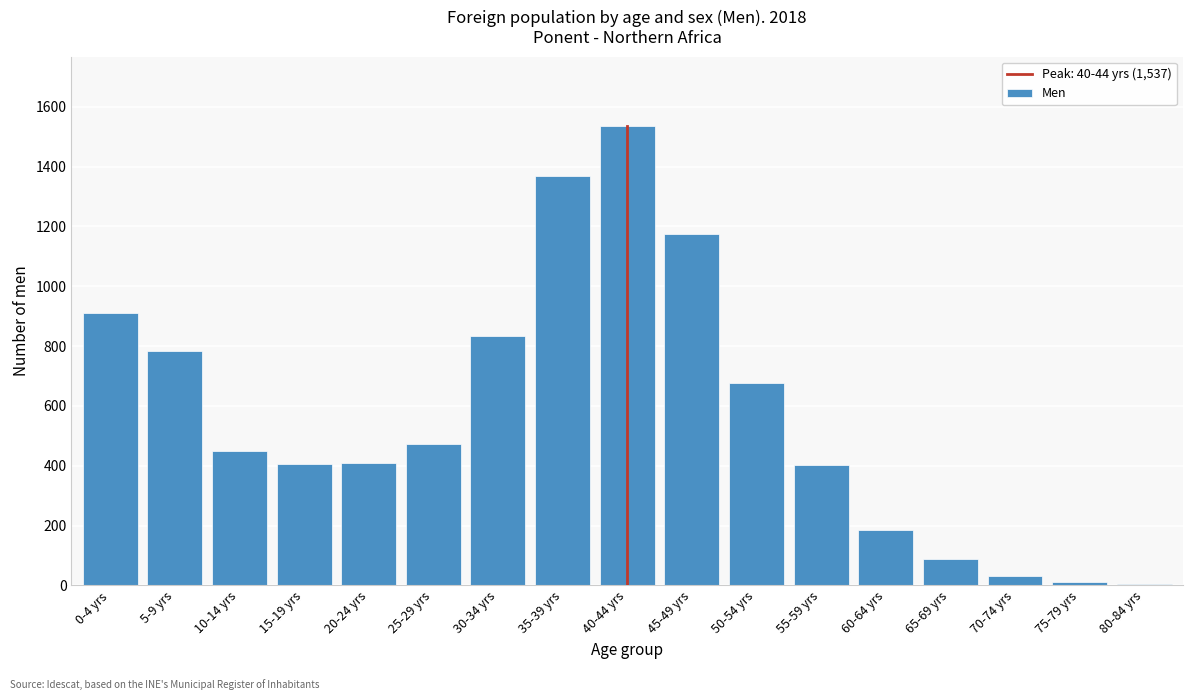

At which category does the chart reach its peak across all series?

40-44 yrs